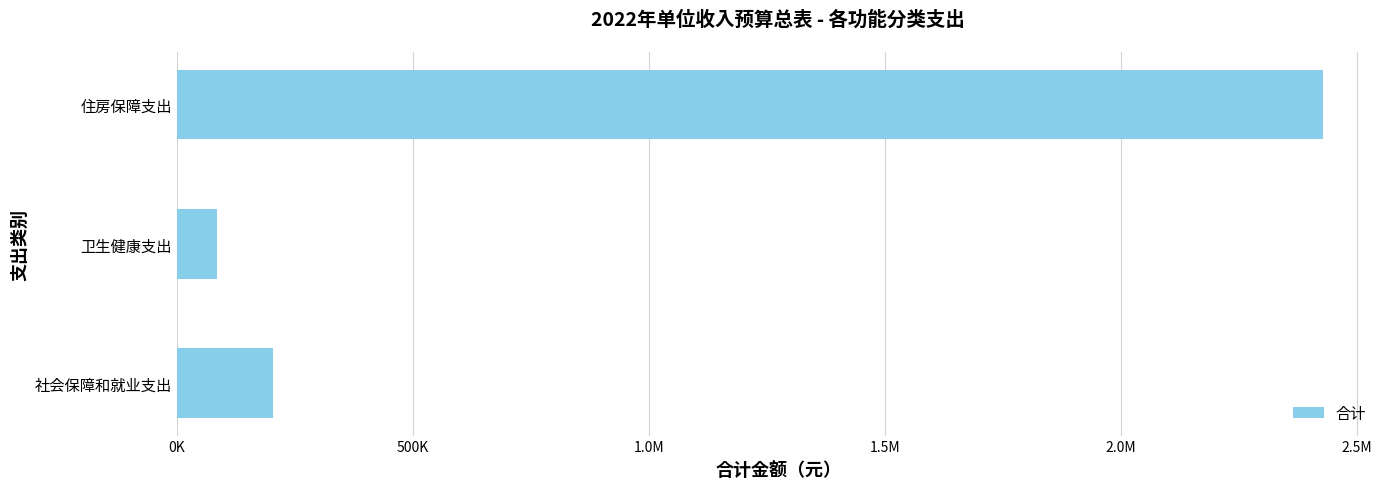

Are the bars horizontal?

Yes